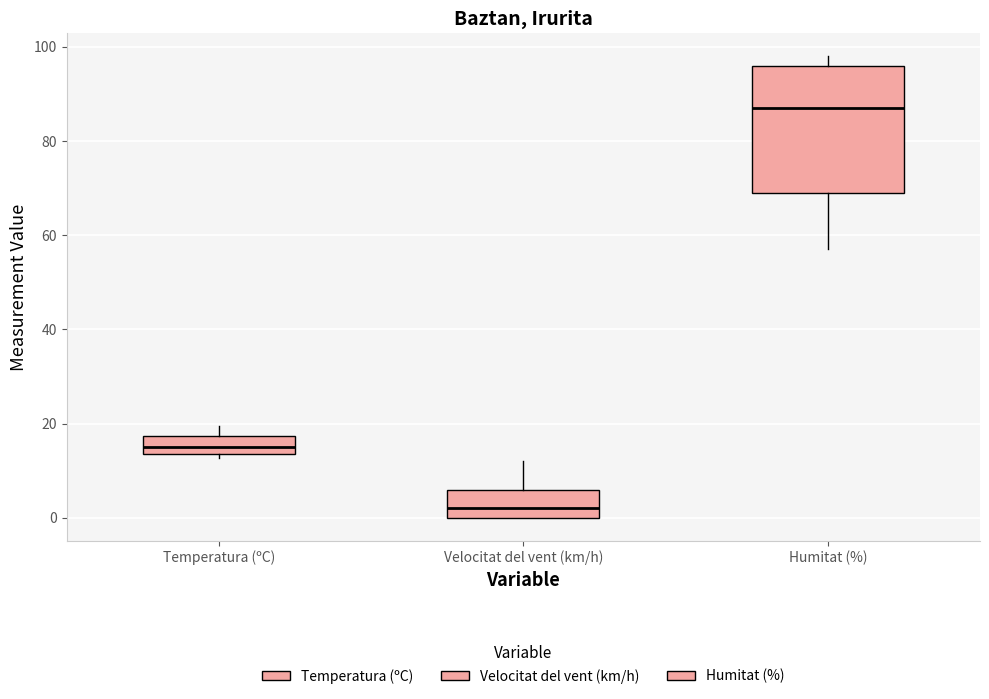

Which box's median line is the highest?

Humitat (%)